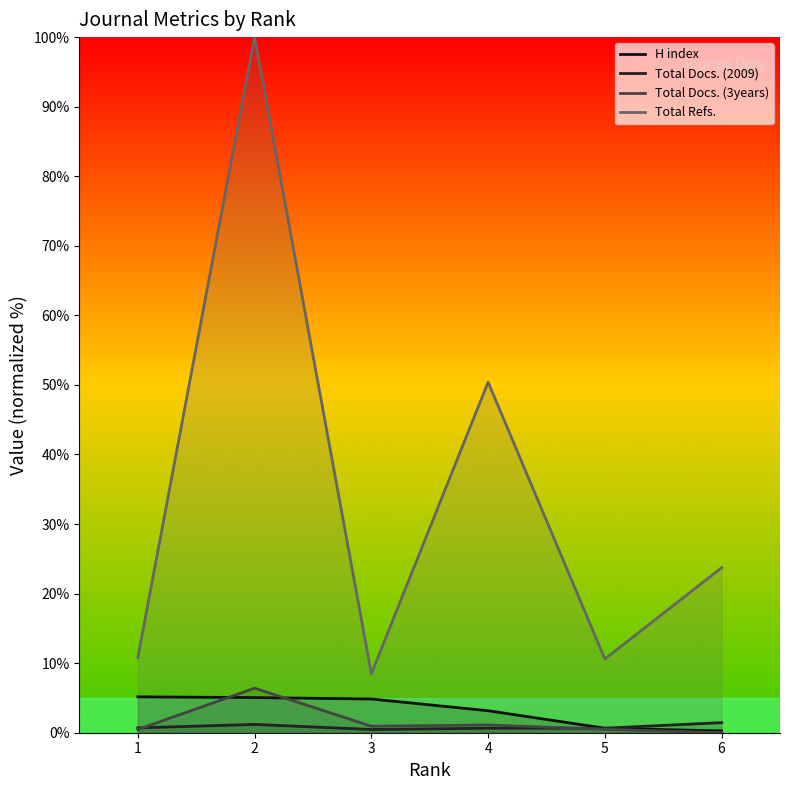

What is the greatest value displayed?

100.0